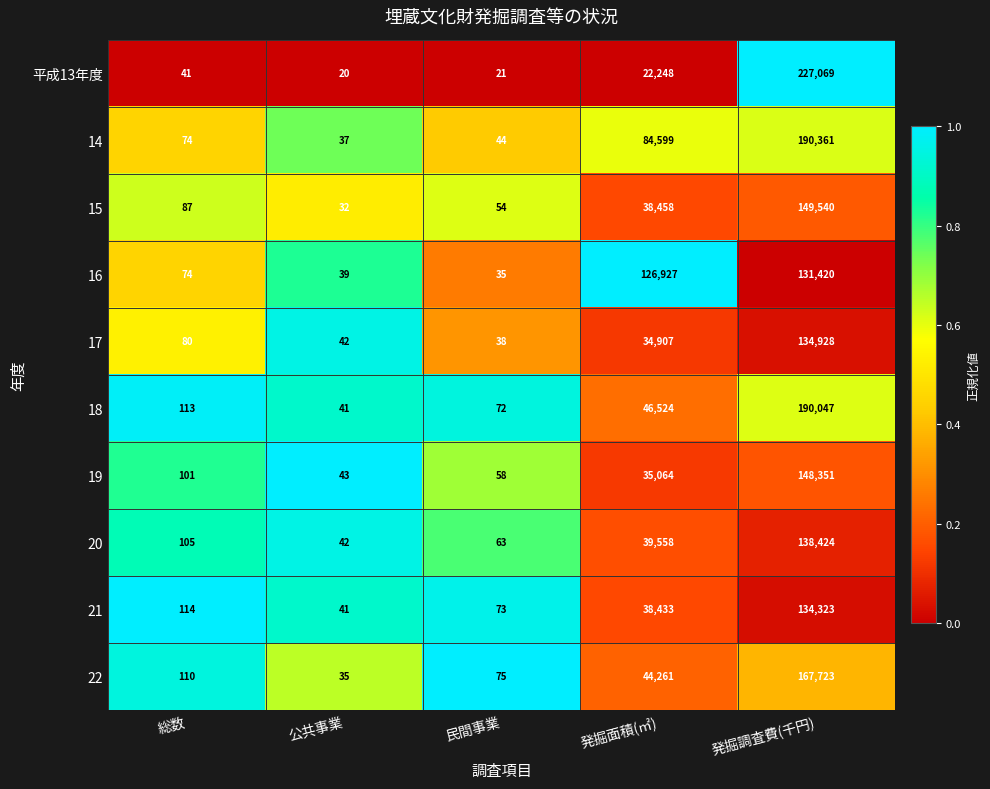

Which label corresponds to the largest value in the chart?

発掘調査費(千円)